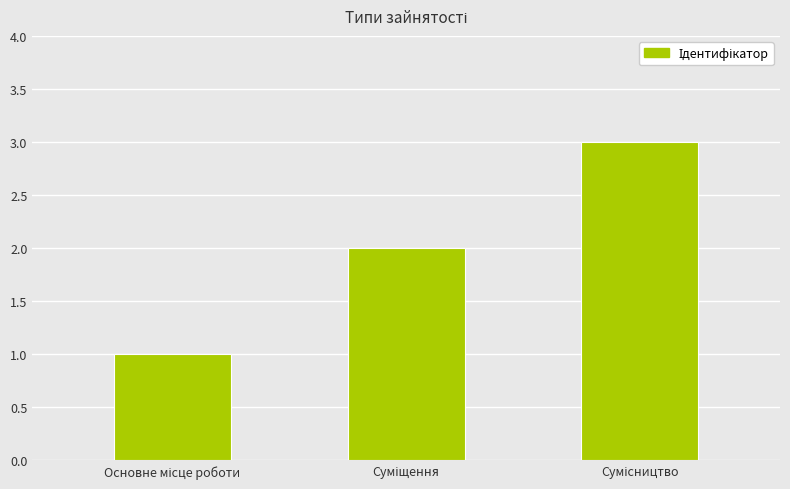

How many data points are less than 2?

1